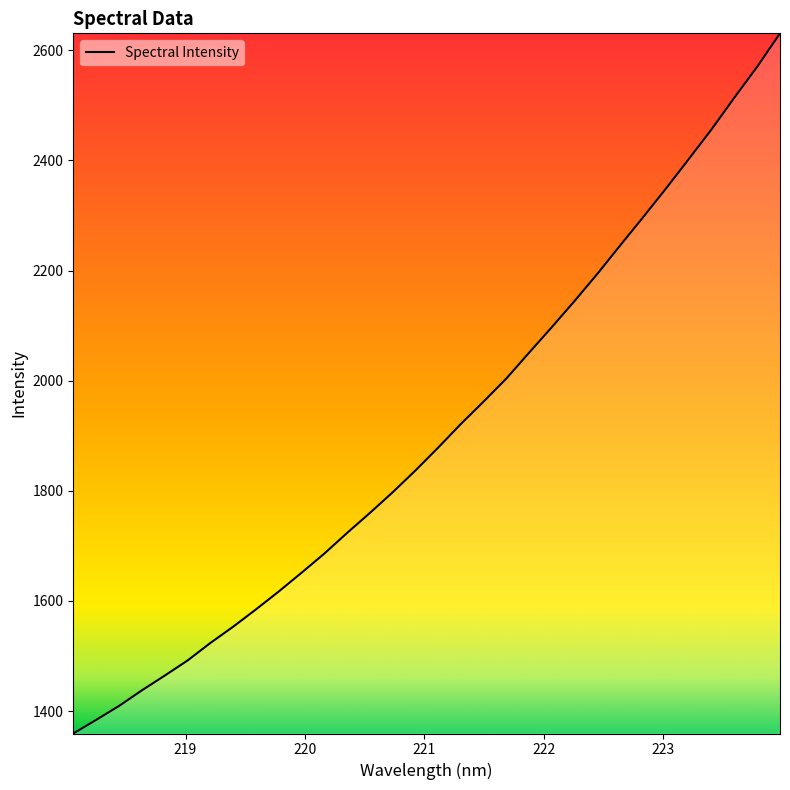

What is the difference between the maximum and minimum values?

1271.7